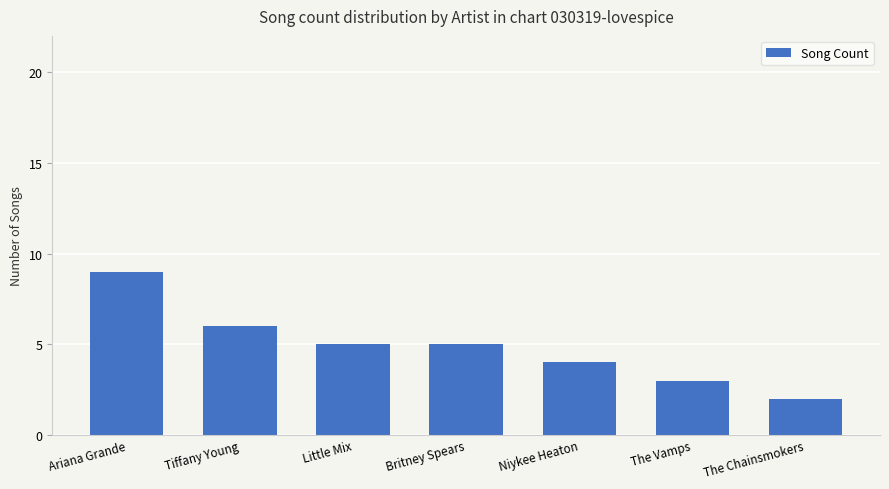

What is the value of the 7th bar from the left?

2